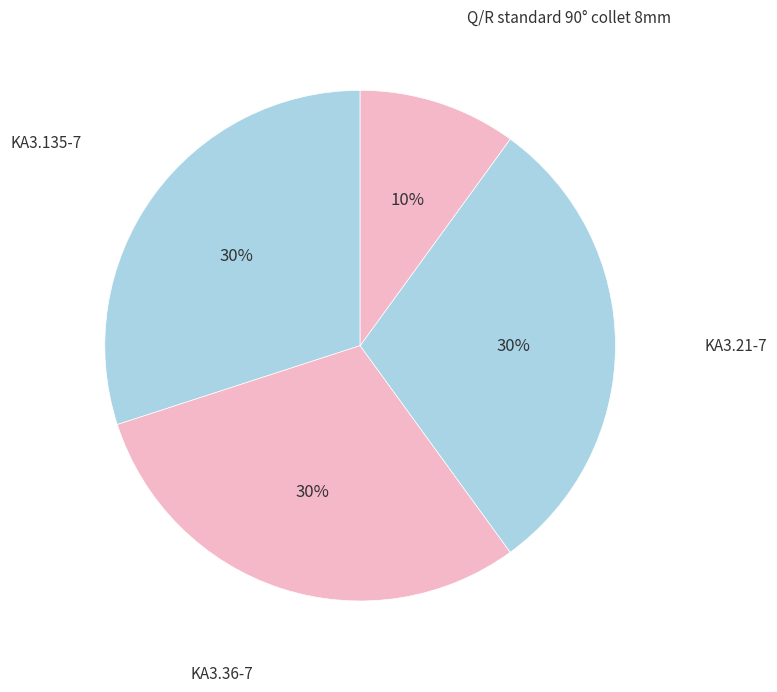

How many slices are in this pie chart?

4